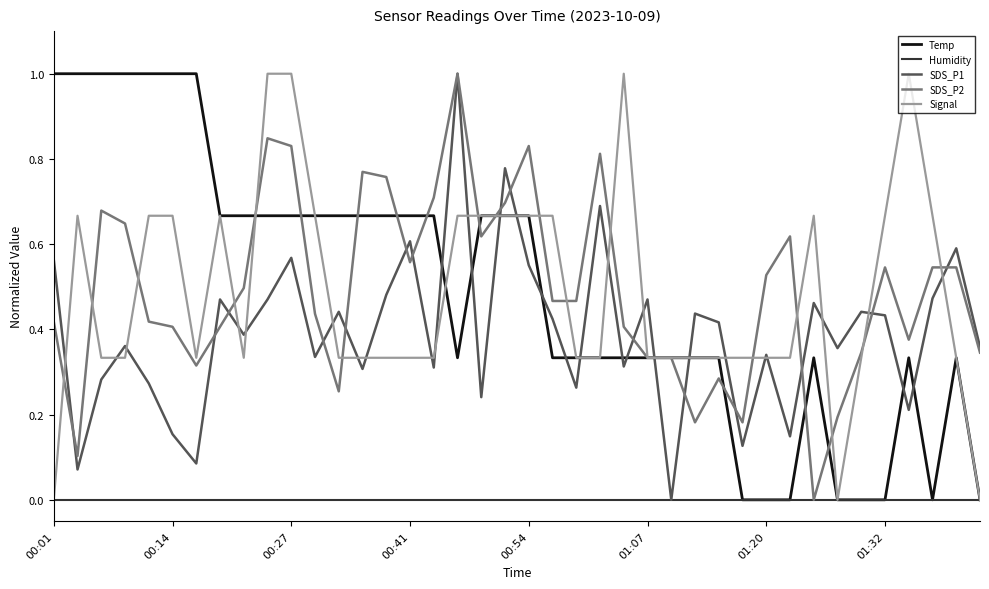

What is the greatest value displayed?

1.0